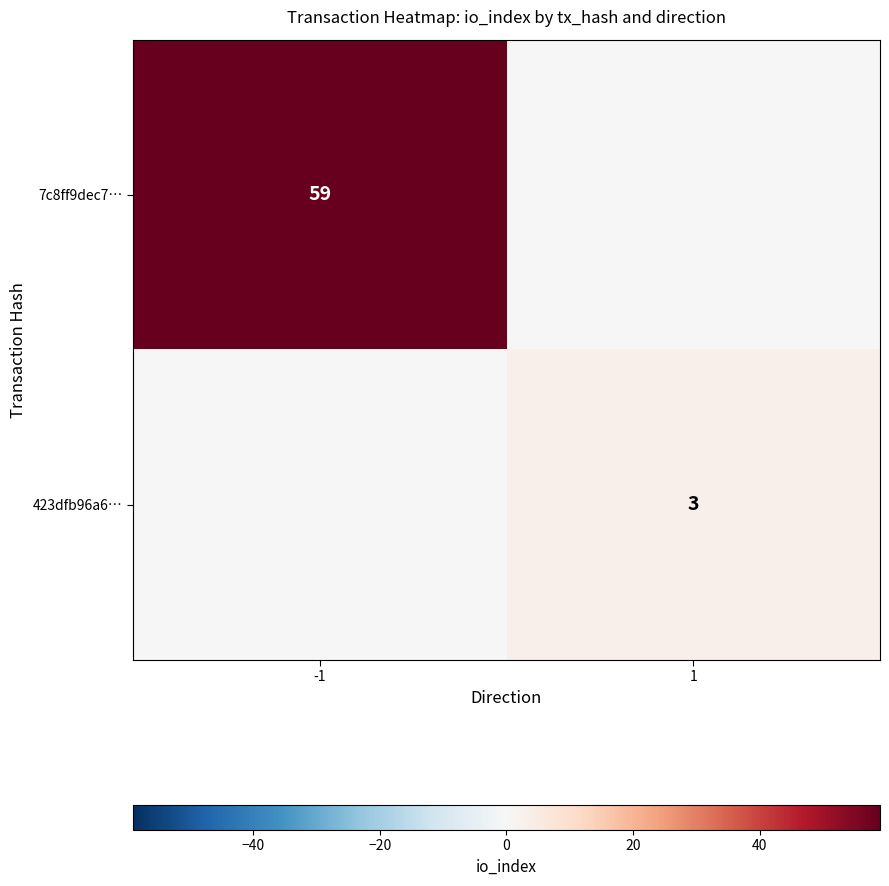

The 7c8ff9dec7… series shows 78 at -1. True or false?

False